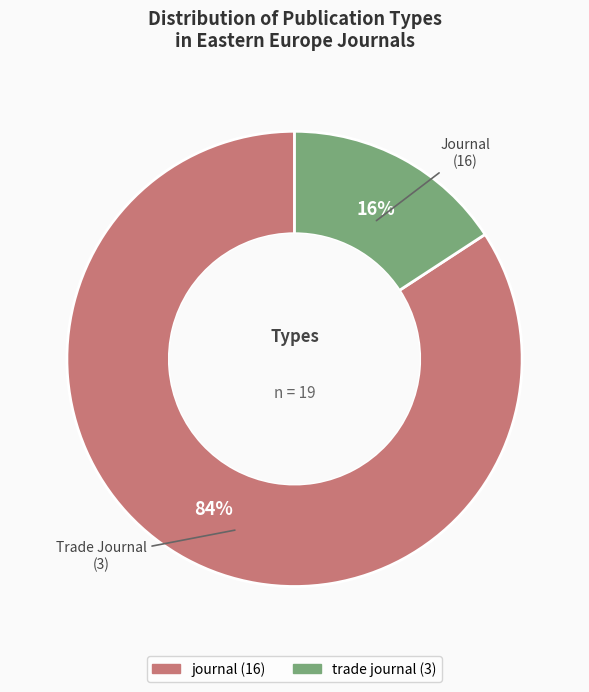

True or false: trade journal accounts for 16% of the total.

True